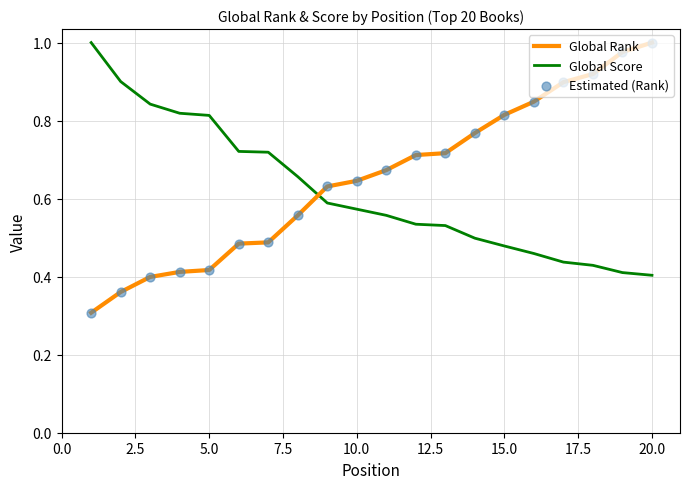

What is the lowest value of the Global Rank series?

0.3